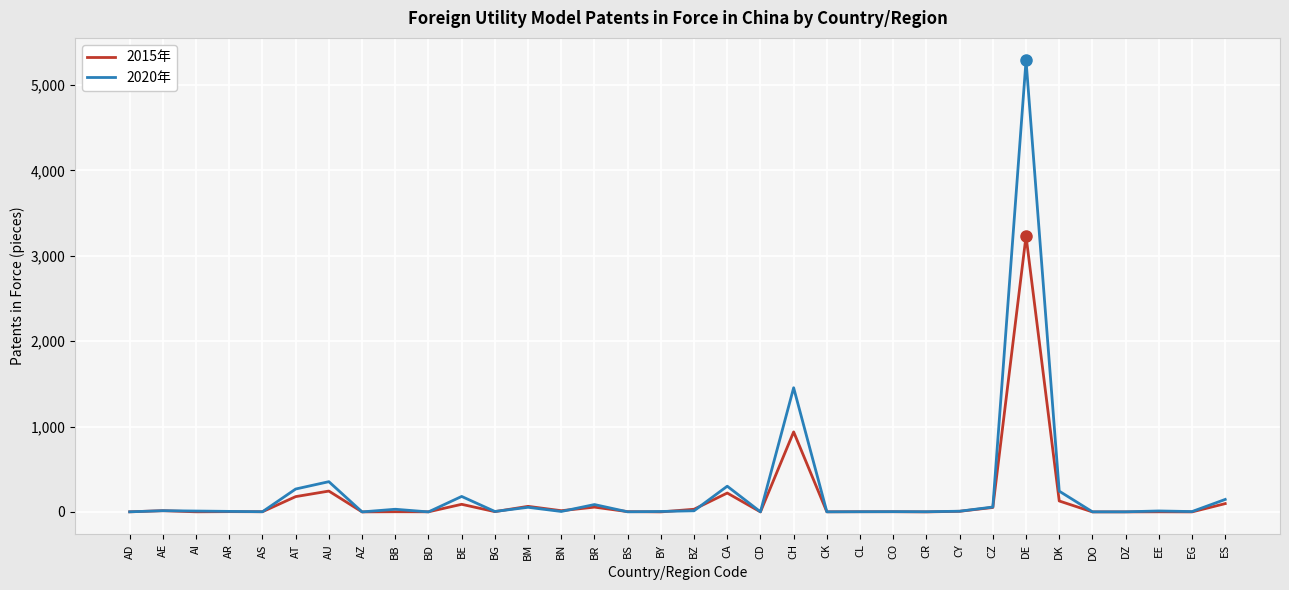

What is the sum of the 2015年 values at ES and CL?

99